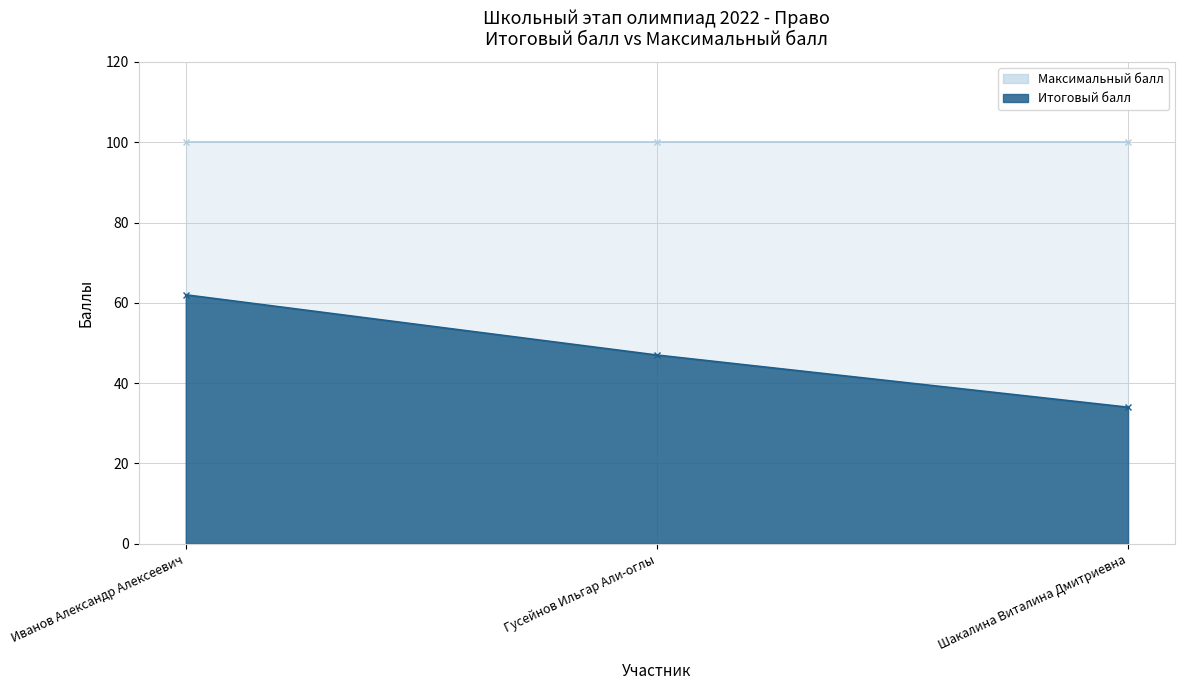

Which category has the lowest value across all series?

Шакалина Виталина Дмитриевна